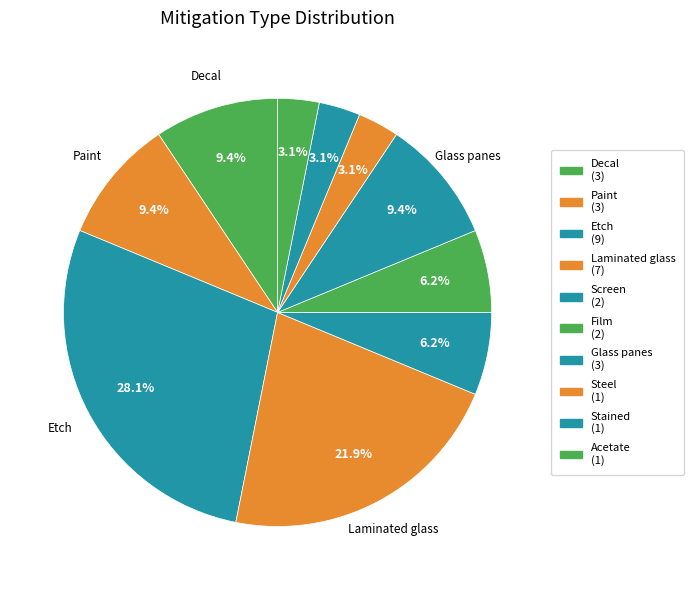

How many segments does this pie chart have?

10